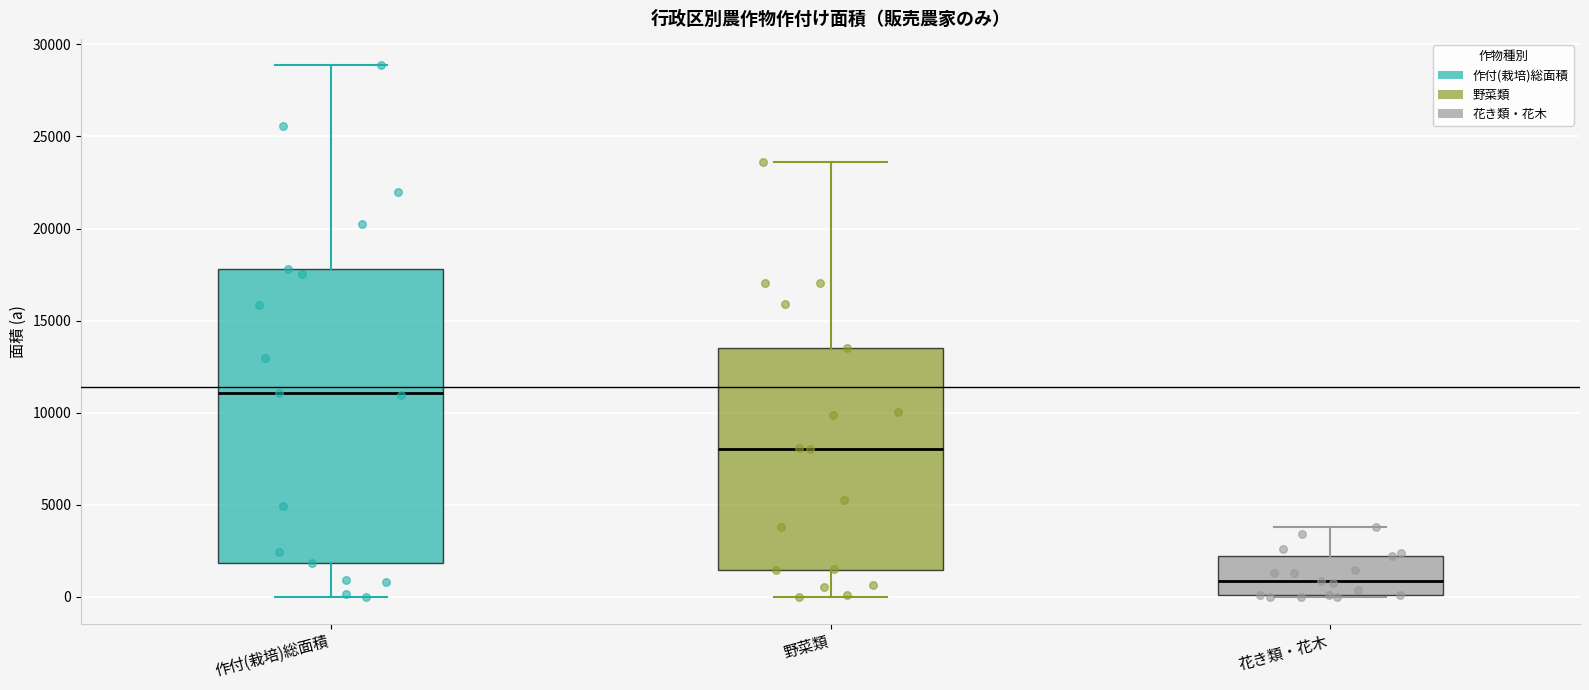

Reading left to right, transcribe this box plot: for each box, give where its median line is, the range the box spans, and where its two whiskers end, as read against the y-axis. The values are not printed on the chart, so give them approximately, as read against the axis.

作付(栽培)総面積: median 11000, box 2000 to 18000, whiskers 0 to 29000
野菜類: median 8000, box 1500 to 13500, whiskers 0 to 23500
花き類・花木: median 1000, box 0 to 2000, whiskers 0 to 4000